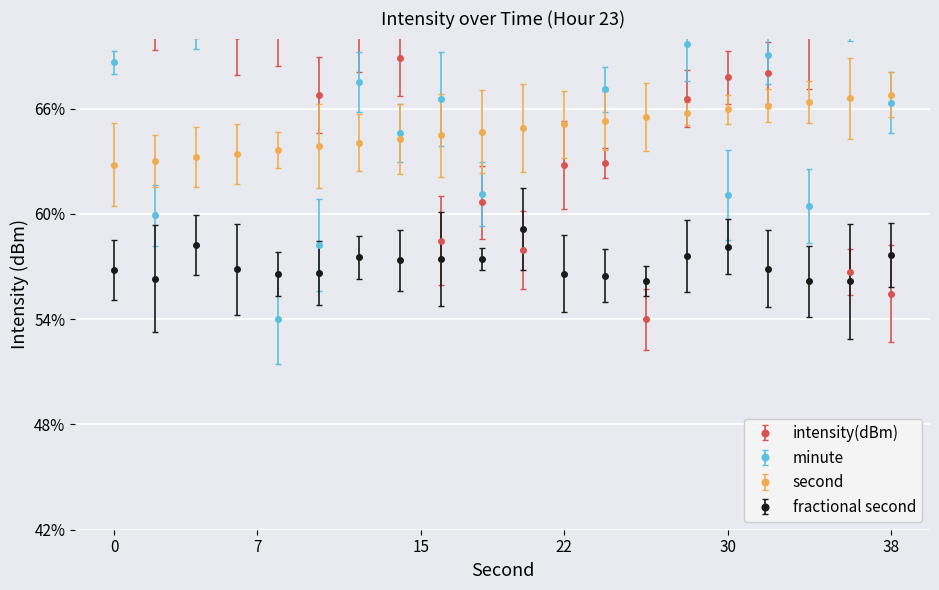

What is the maximum value shown in the chart?

74.0